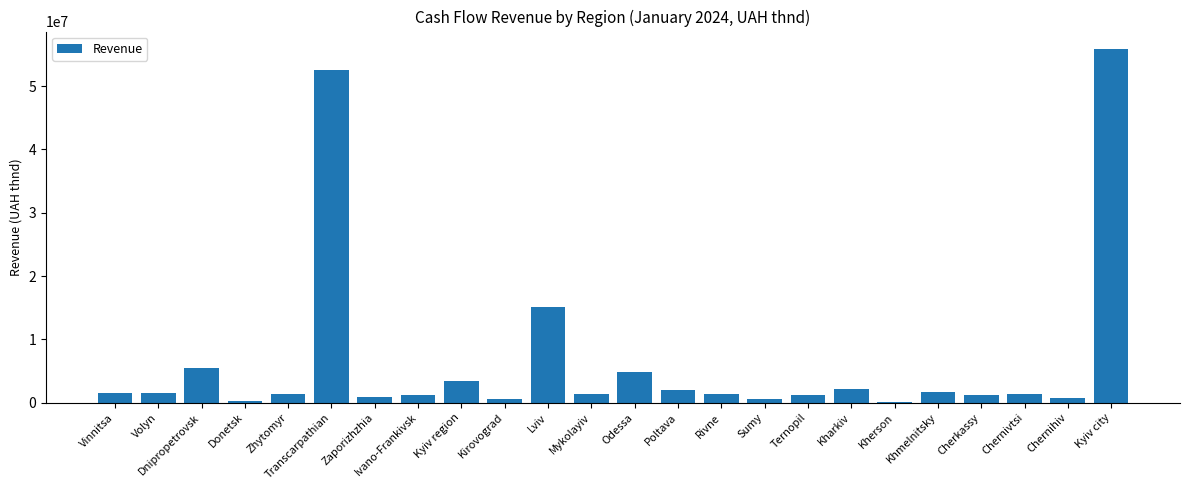

What is the greatest value displayed?

55811220.9